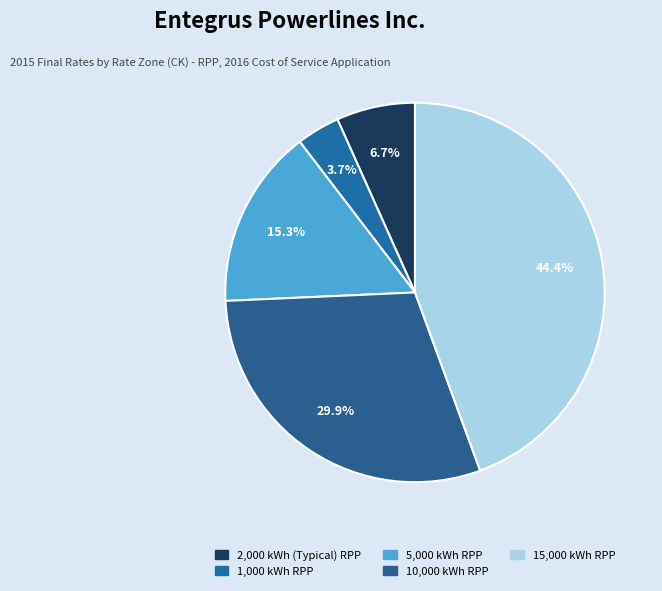

Rank the categories by value from lowest to highest.

1,000 kWh RPP, 2,000 kWh (Typical) RPP, 5,000 kWh RPP, 10,000 kWh RPP, 15,000 kWh RPP